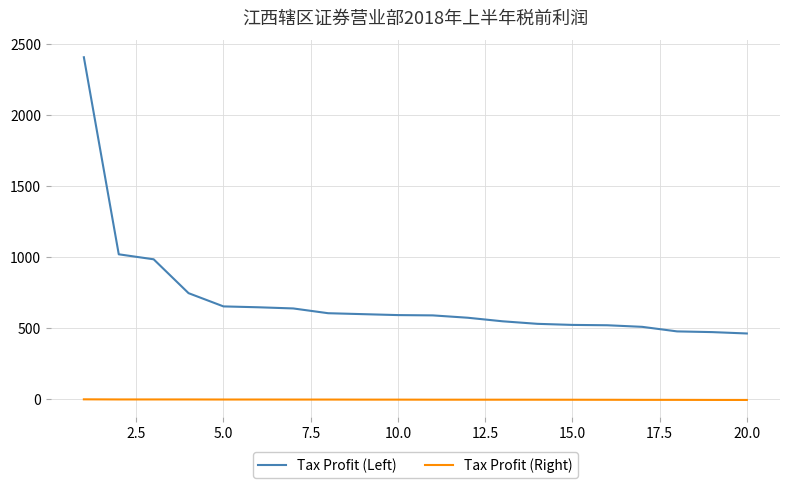

Which series has the largest total across all categories?

Tax Profit (Left)